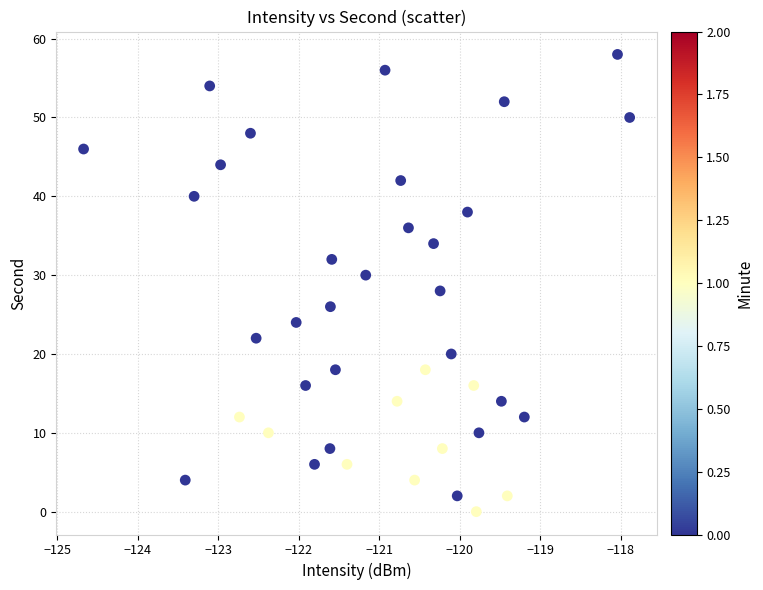

What is the range of Y values (max minus min)?

58